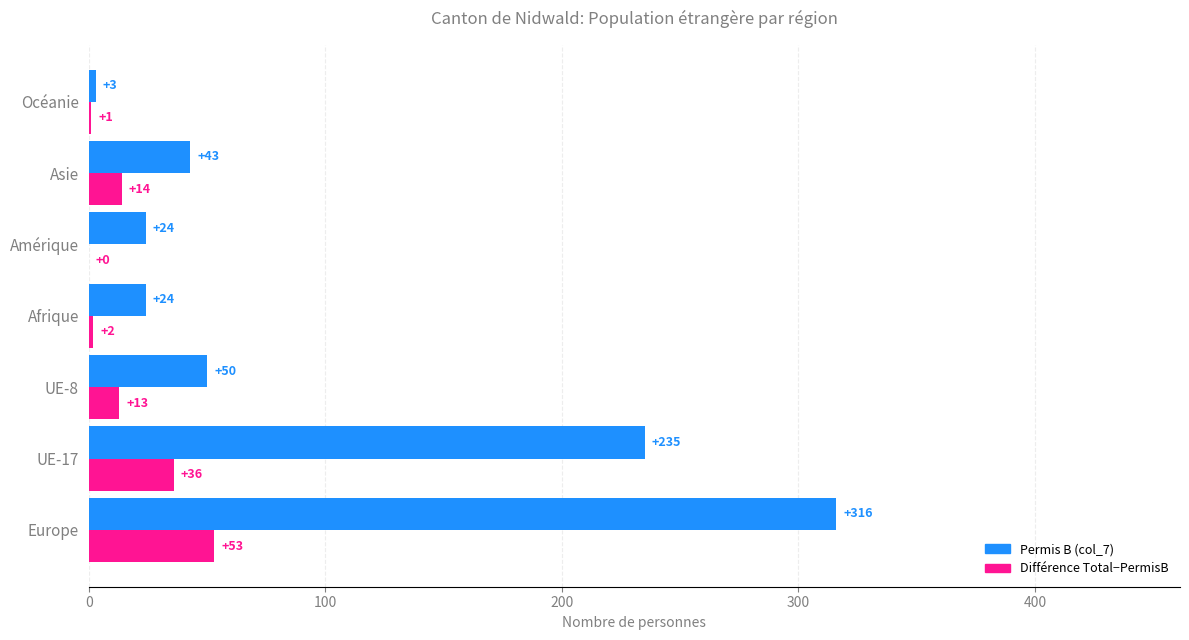

At which category is the sum across all series the highest?

Europe